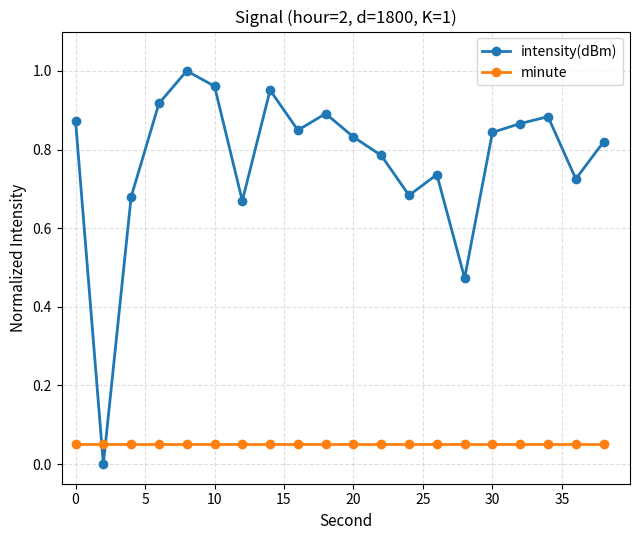

True or false: intensity(dBm) and minute intersect in this chart.

True